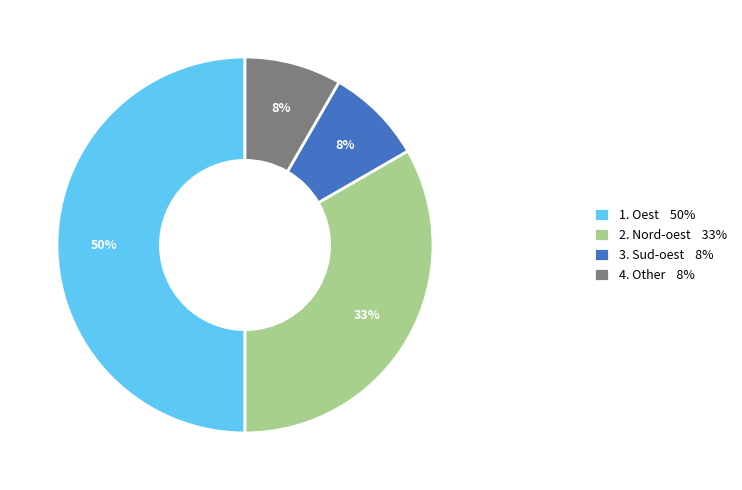

How many segments does this pie chart have?

4